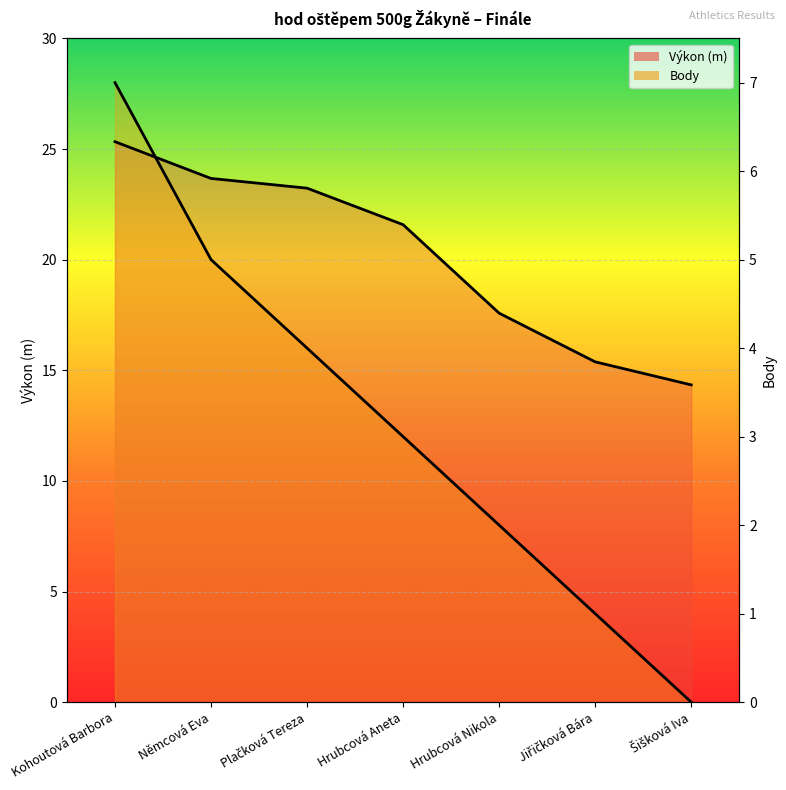

Between Šišková Iva and Hrubcová Nikola, which is larger?

Hrubcová Nikola